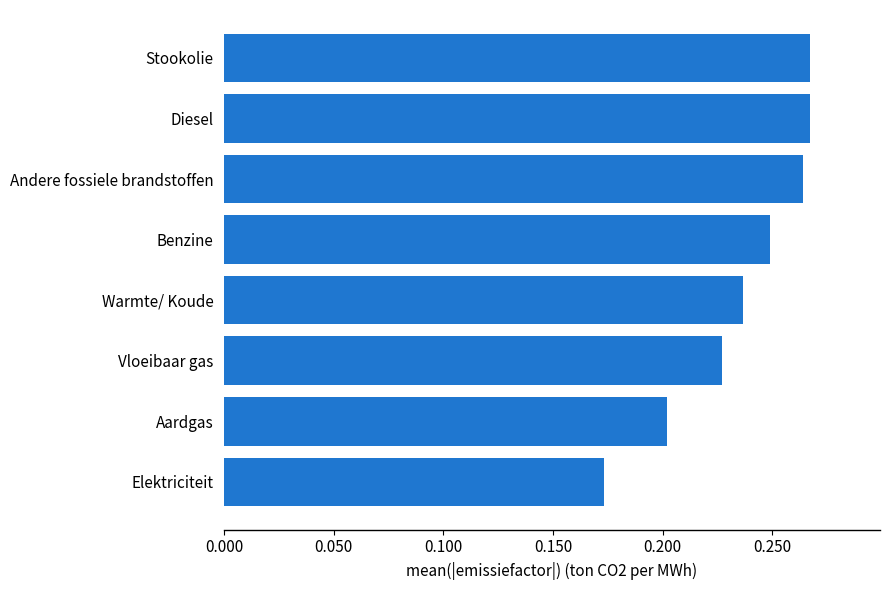

Which label corresponds to the smallest value in the chart?

Elektriciteit